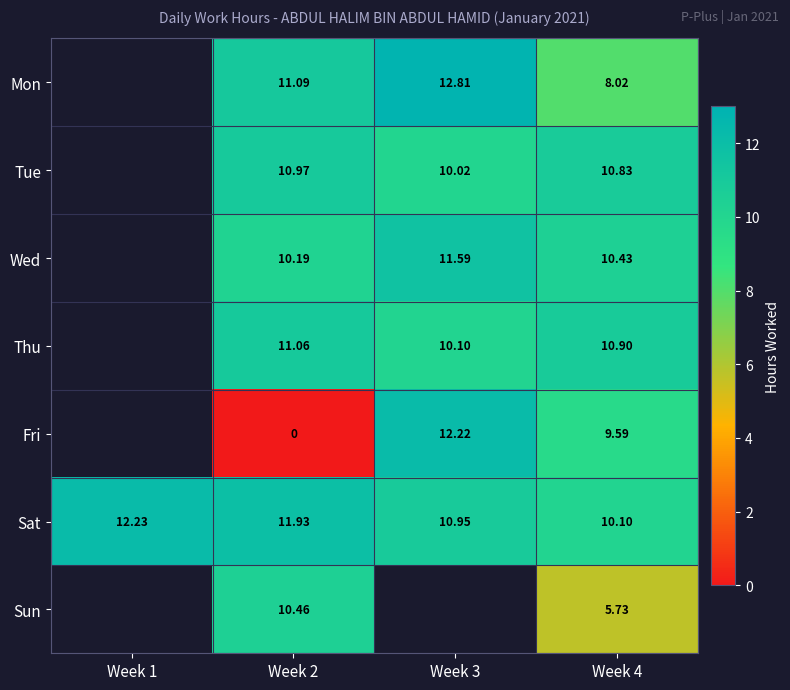

Is the value of Wed at Week 4 greater than the value of Tue at Week 4?

No